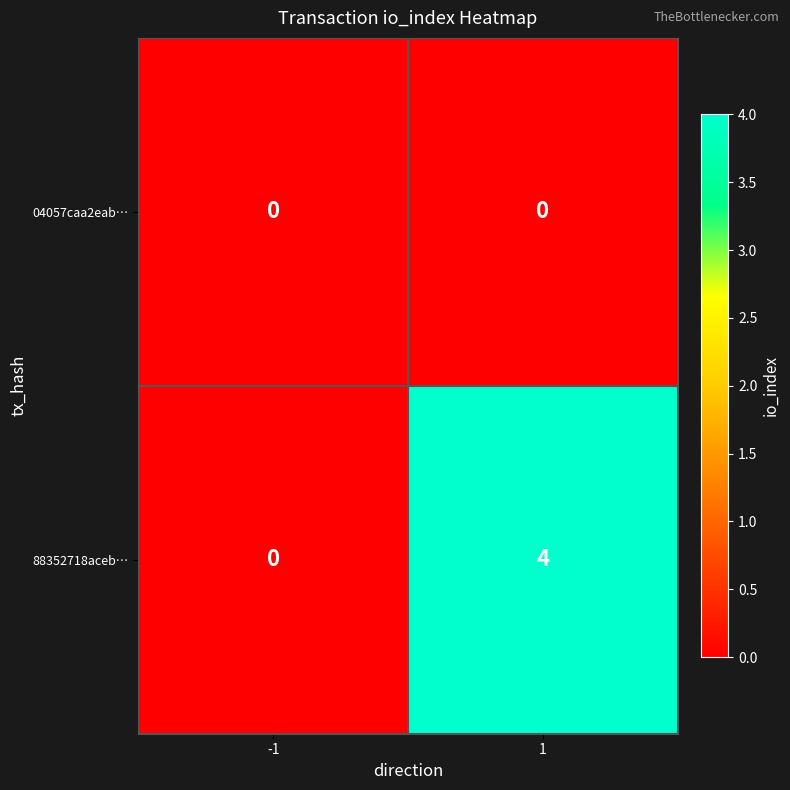

What is the approximate value of 88352718aceb… at 1?

4